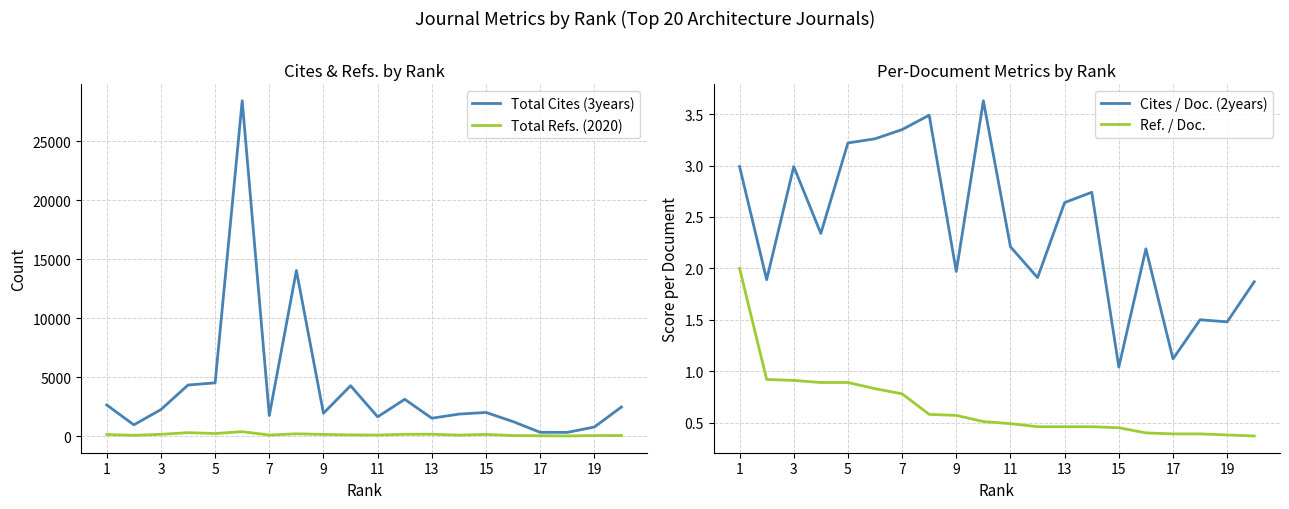

Which series has the largest total across all categories?

Total Cites (3years)